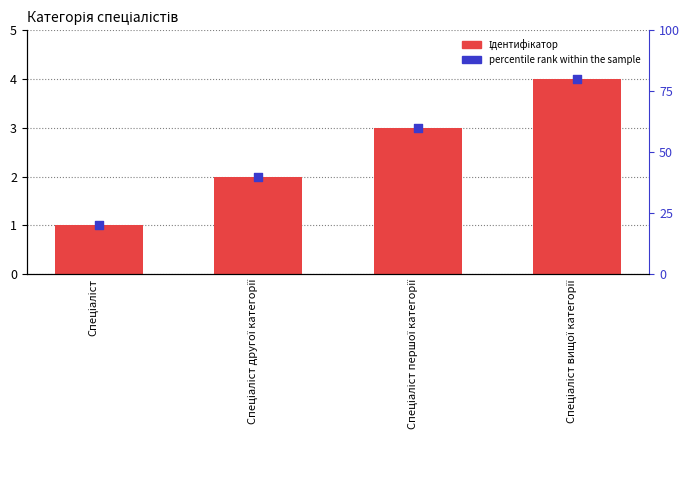

What is the total value across all series at Спеціаліст?

21